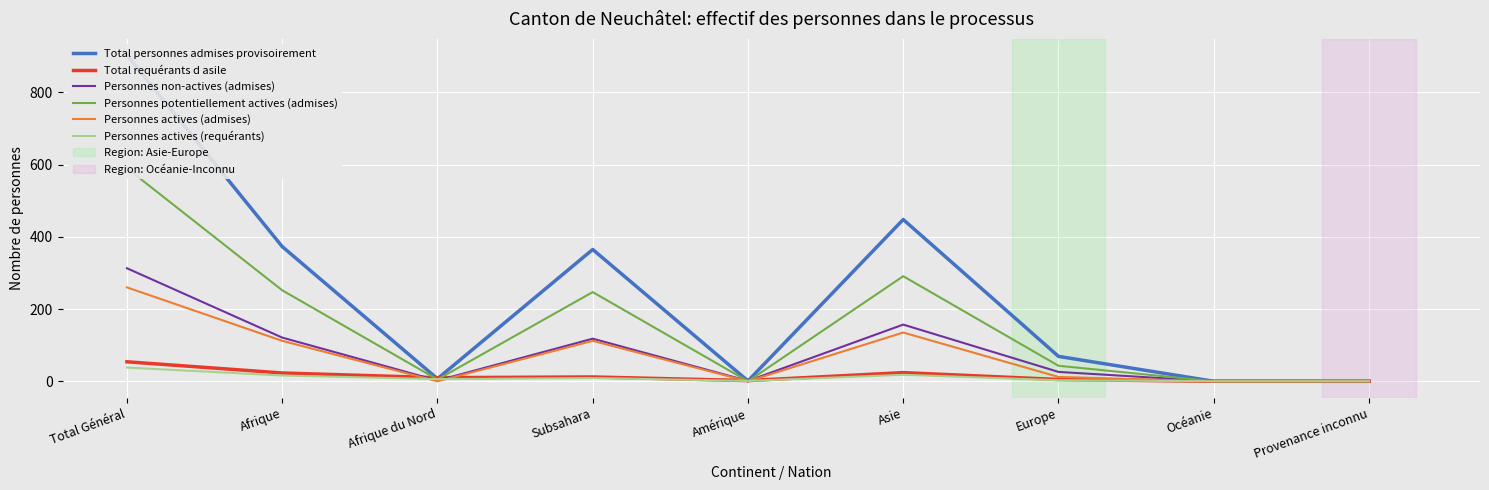

At which label does Personnes potentiellement actives (admises) first exceed 43?

Total Général